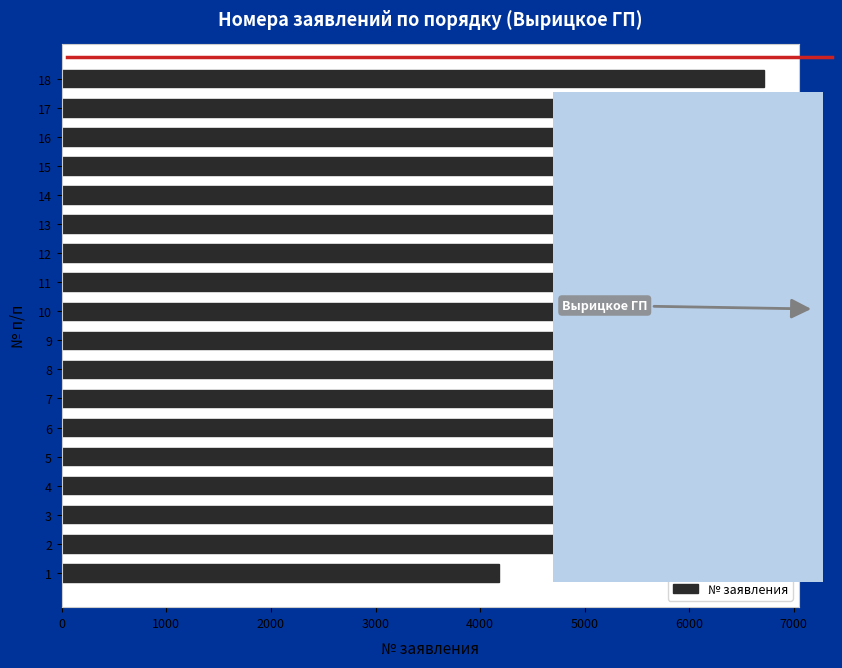

What is the sum of the values at 9 and 18?

13137